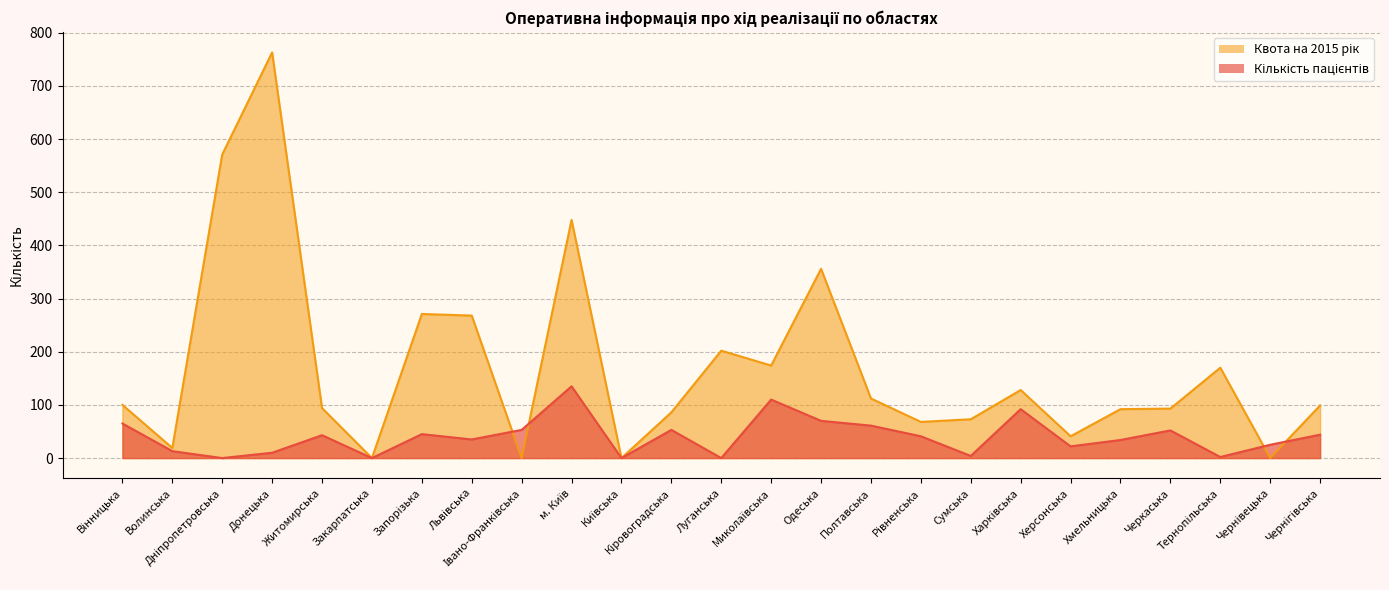

In Квота на 2015 рік, how many points are higher than both neighbors (excluding endpoints)?

7